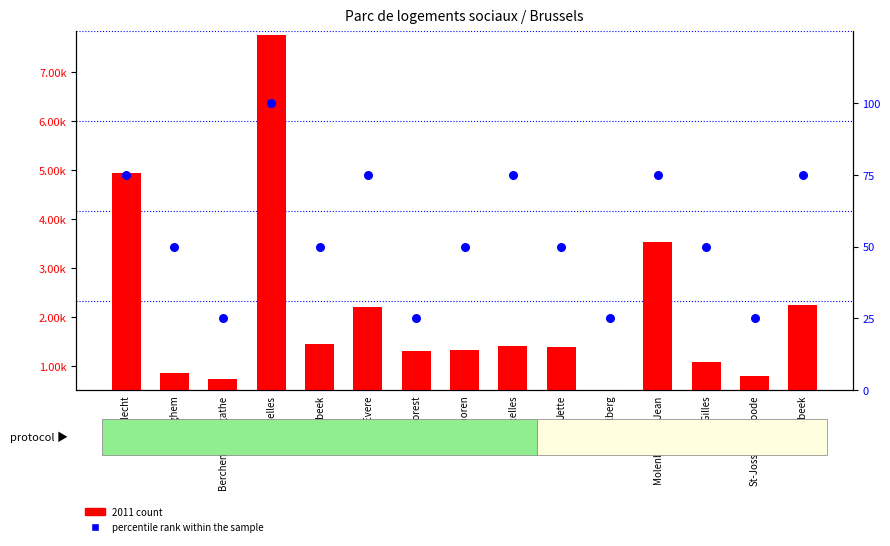

Which series has the widest spread of Y values?

2011 count